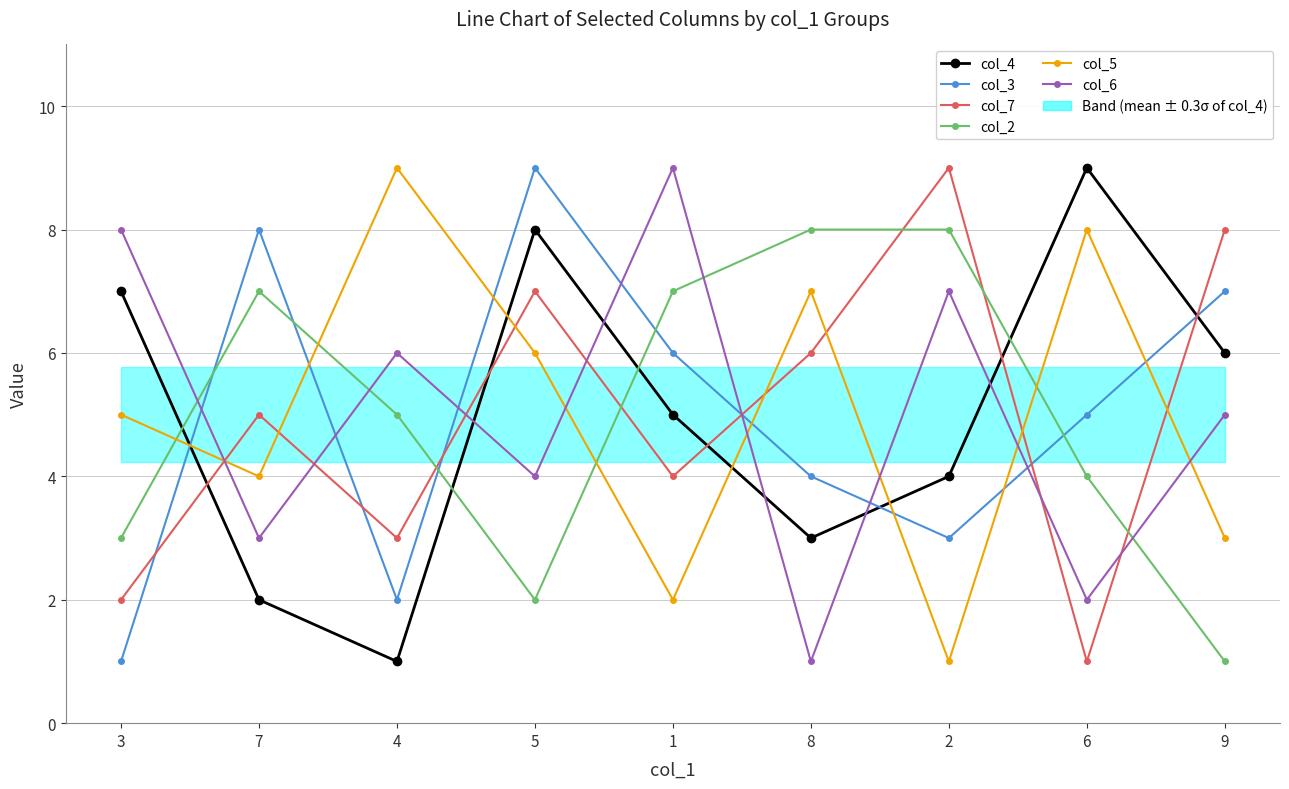

True or false: col_4 and col_5 cross at least once.

True